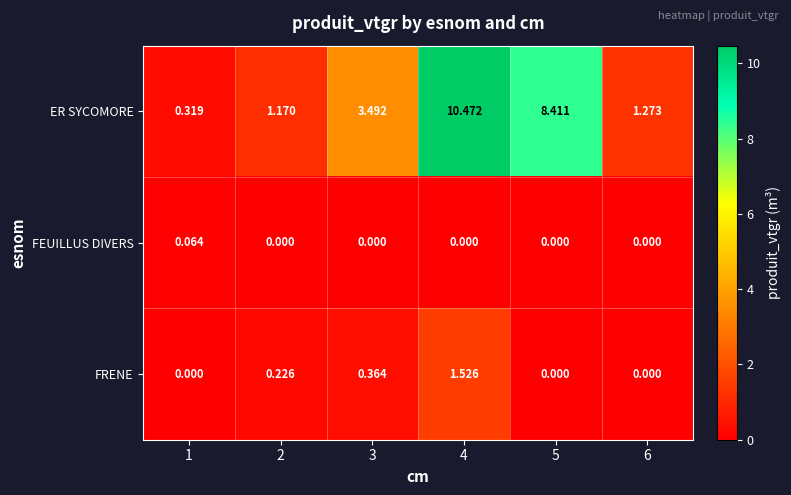

Count the number of categories in the chart.

6